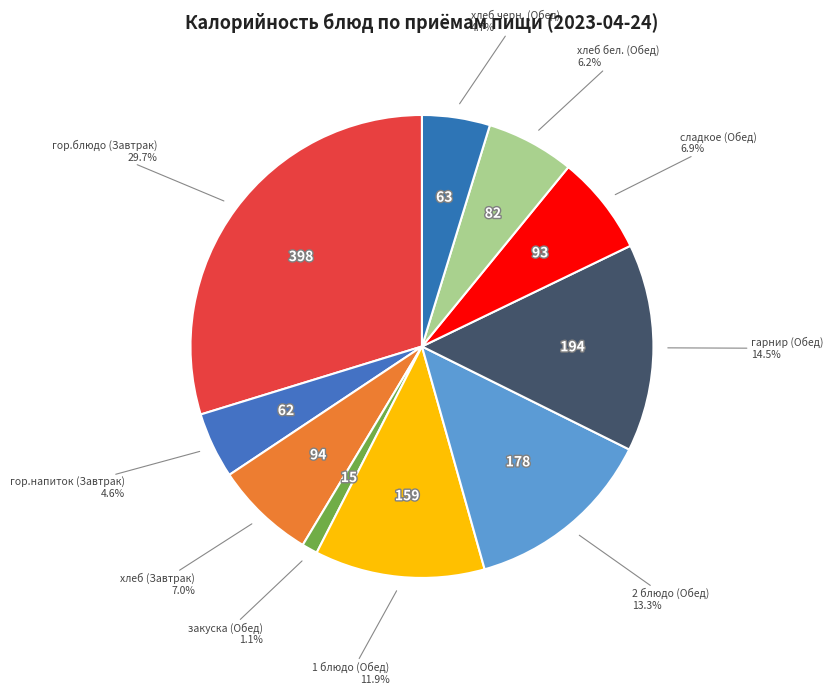

What is the smallest slice in the pie chart?

закуска (Обед)